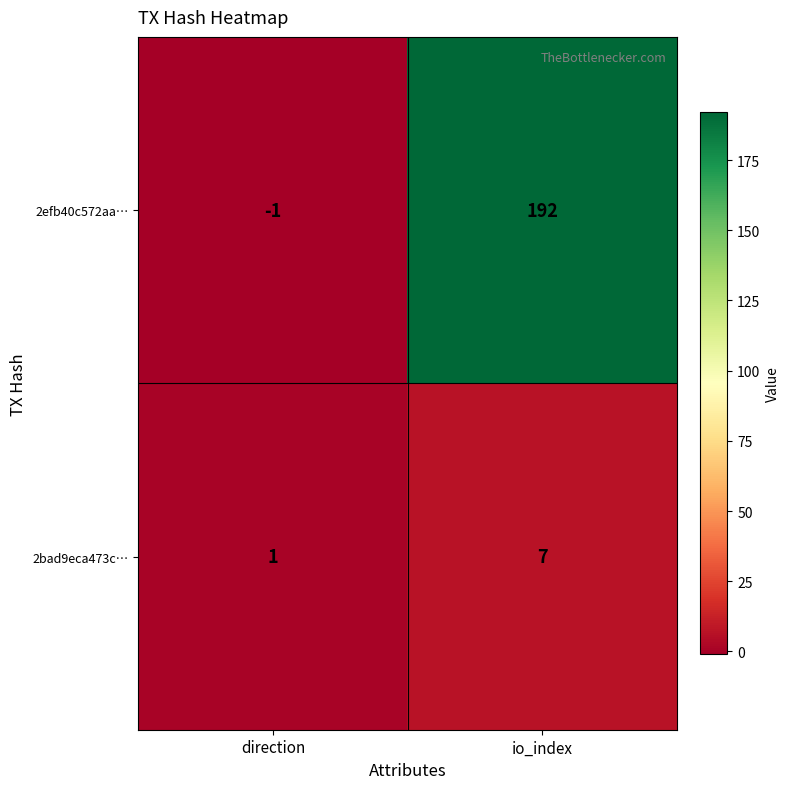

Which series has the largest total across all categories?

2efb40c572aa…